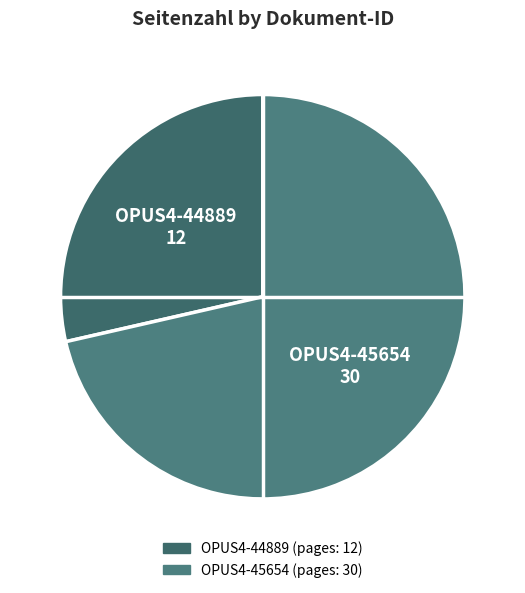

Is there any slice that represents more than half of the pie?

Yes